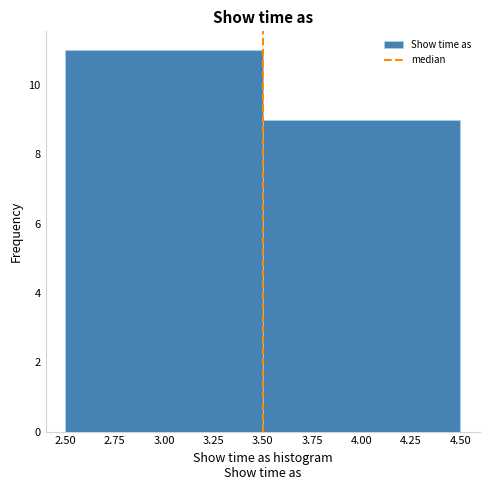

How tall is the bar that spans 3.50 to 4.50 on the x-axis? The values are not printed on the chart, so give them approximately, as read against the axis.

9